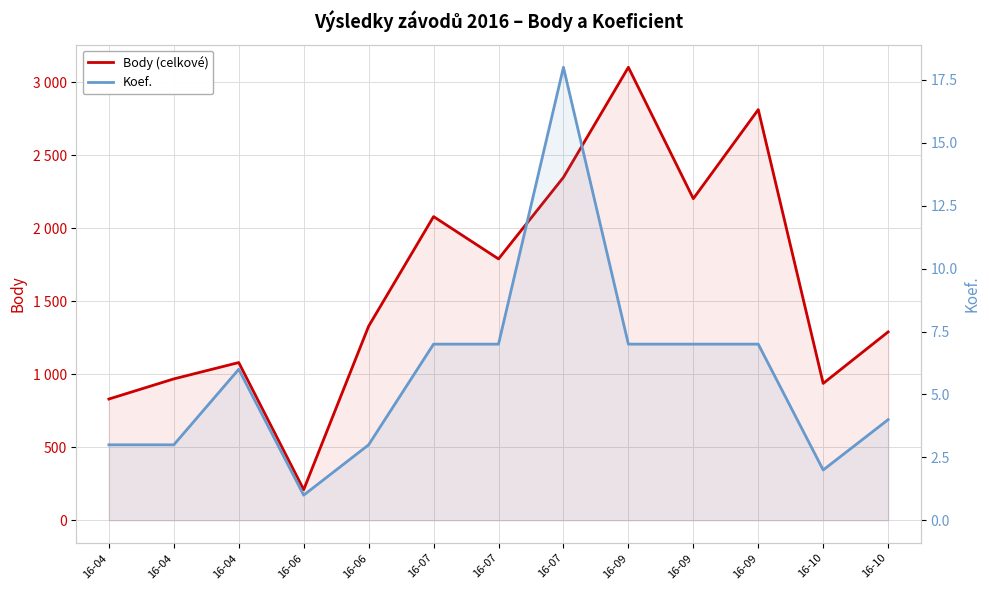

What is the greatest value displayed?

3104